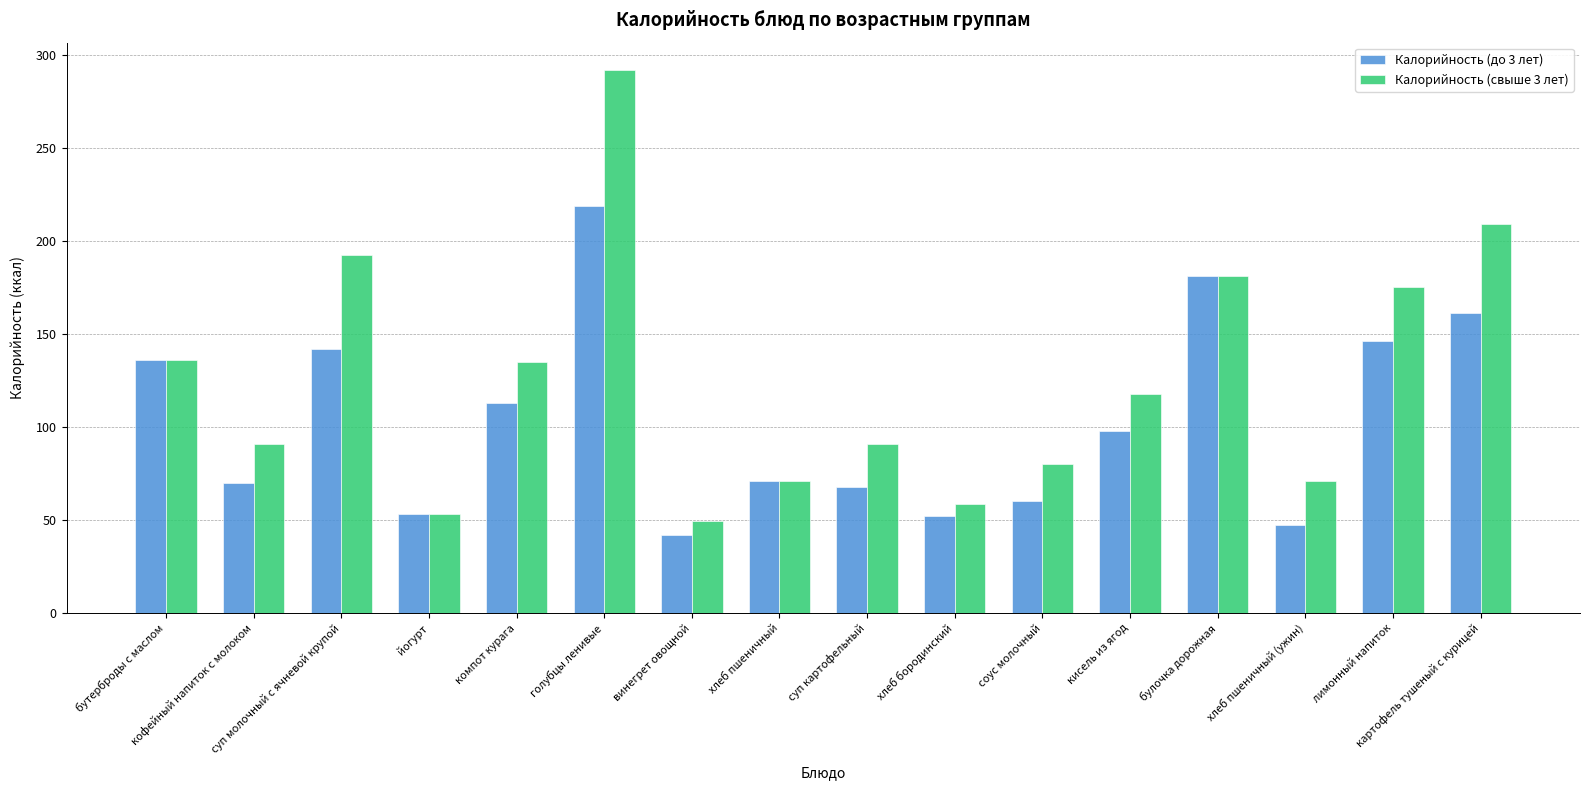

What is the label of the 2nd bar from the left?

кофейный напиток с молоком